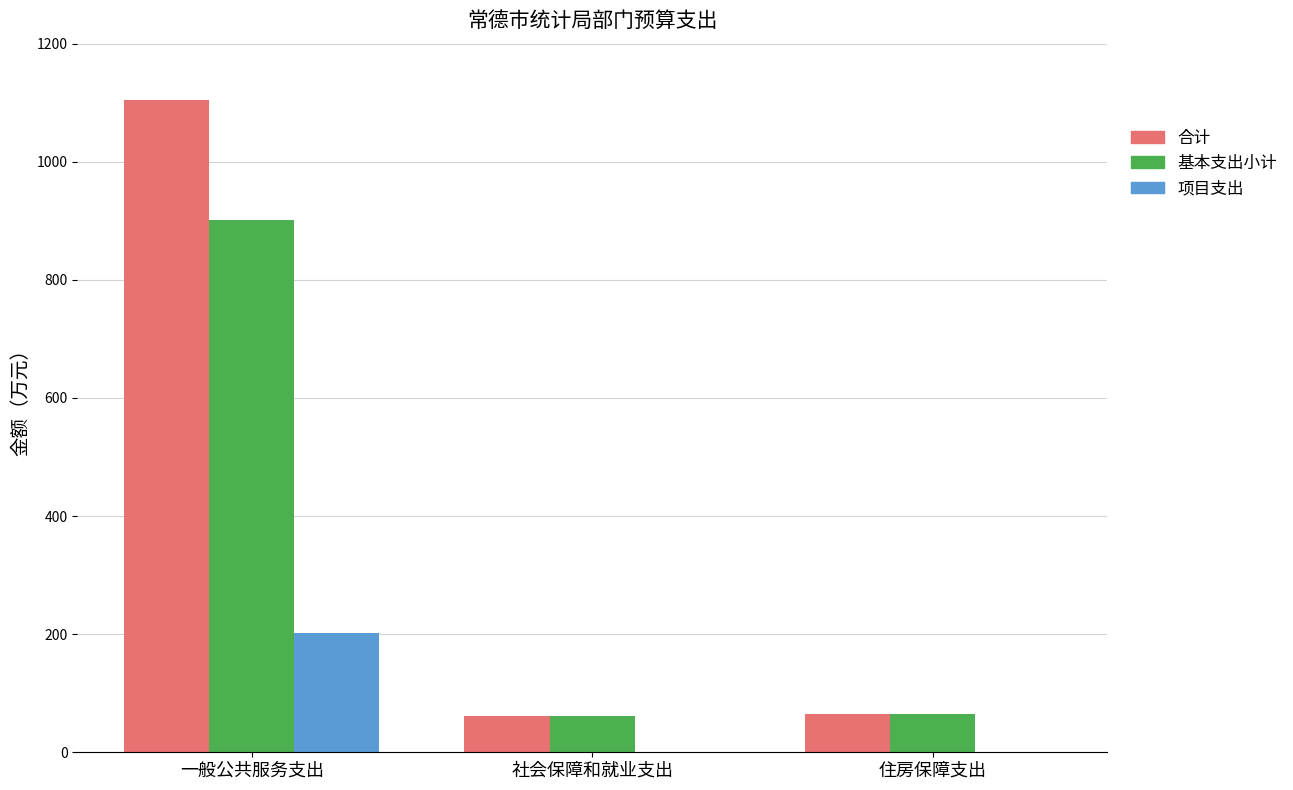

Which series has the widest spread of values?

合计